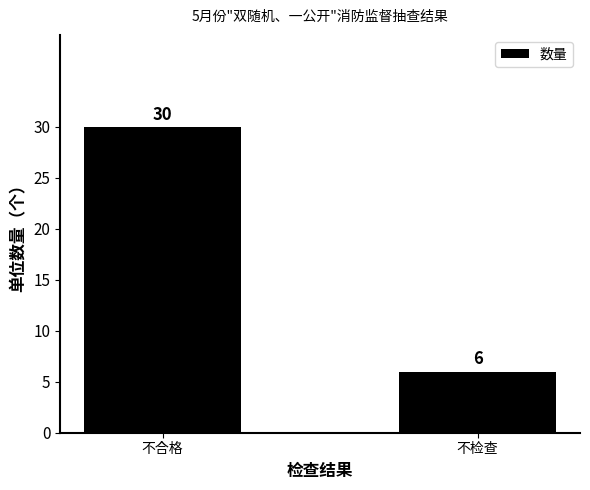

The chart shows a value of 30 at 不合格. True or false?

True